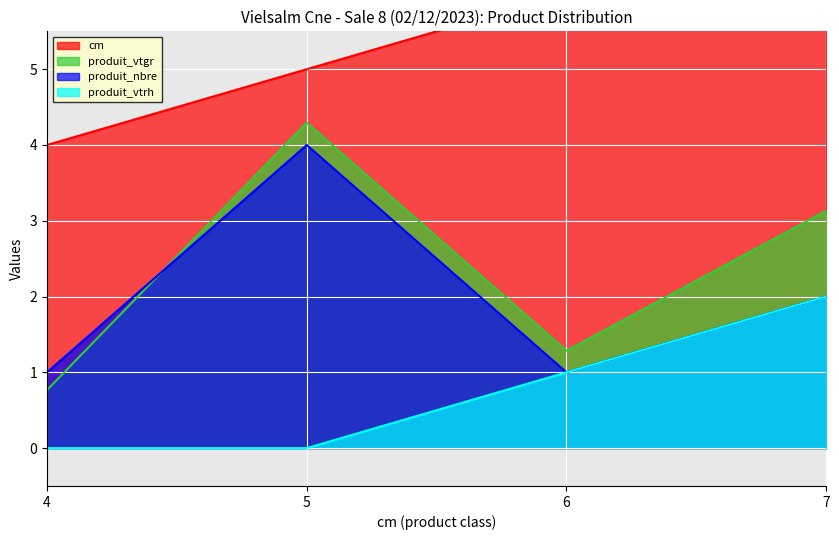

True or false: produit_vtgr has more than 1 interior local peaks.

False